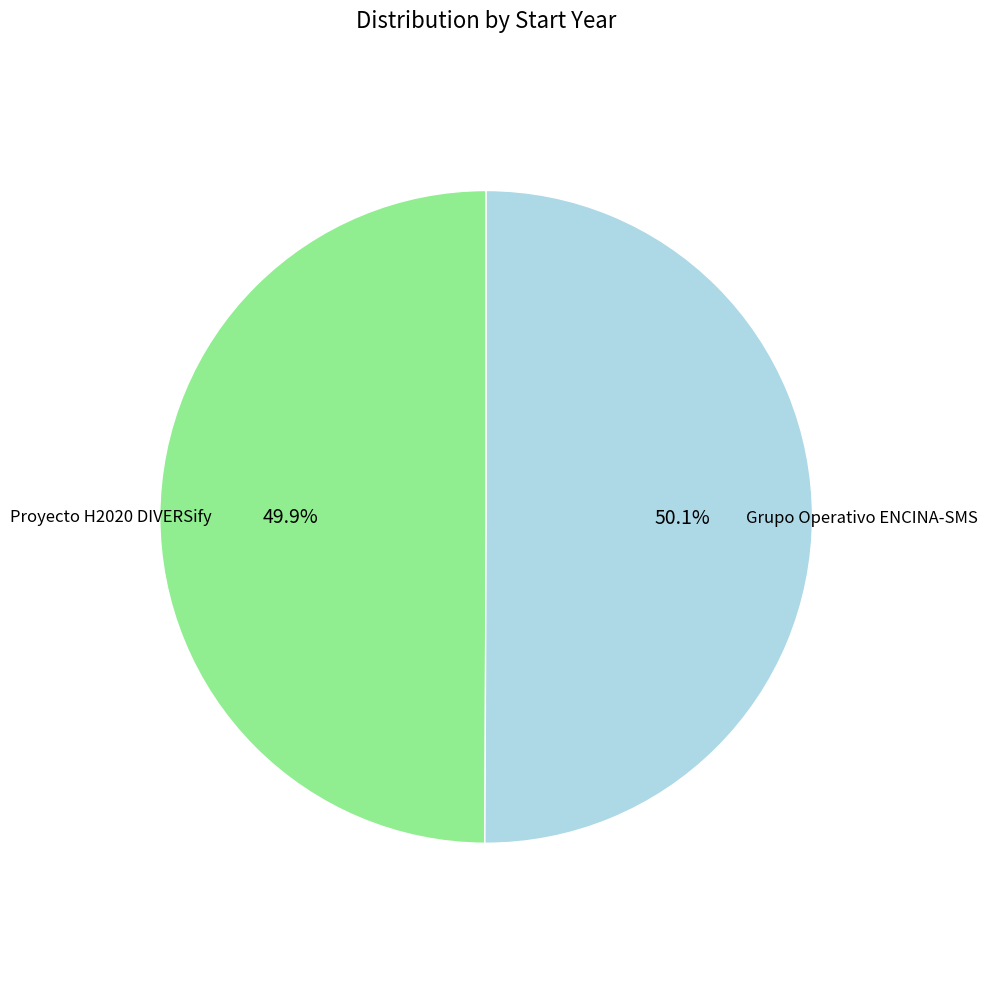

The Grupo Operativo ENCINA-SMS slice represents 36% of the pie. True or false?

False